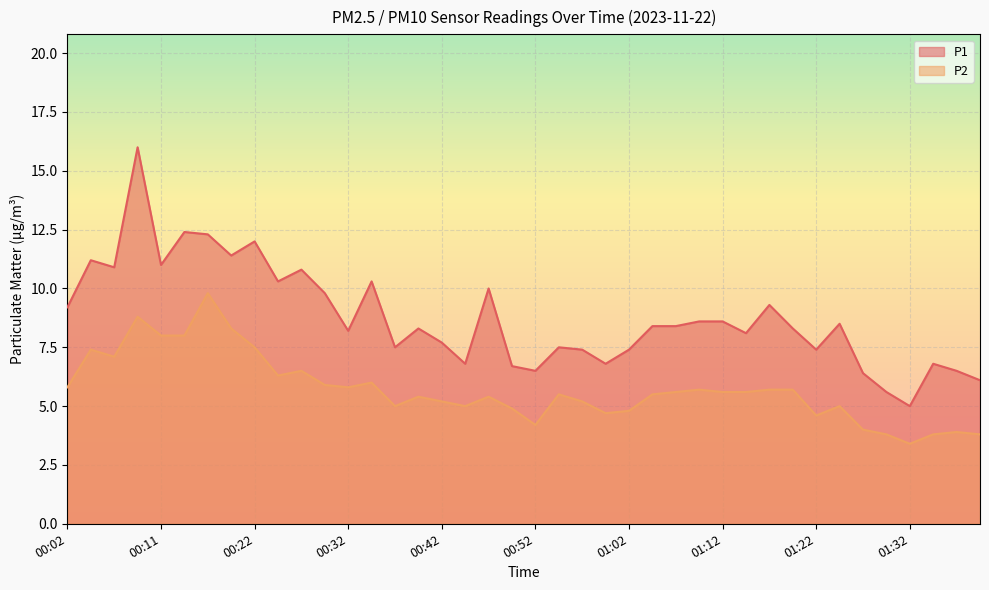

True or false: P2 and P1 cross at least once.

False